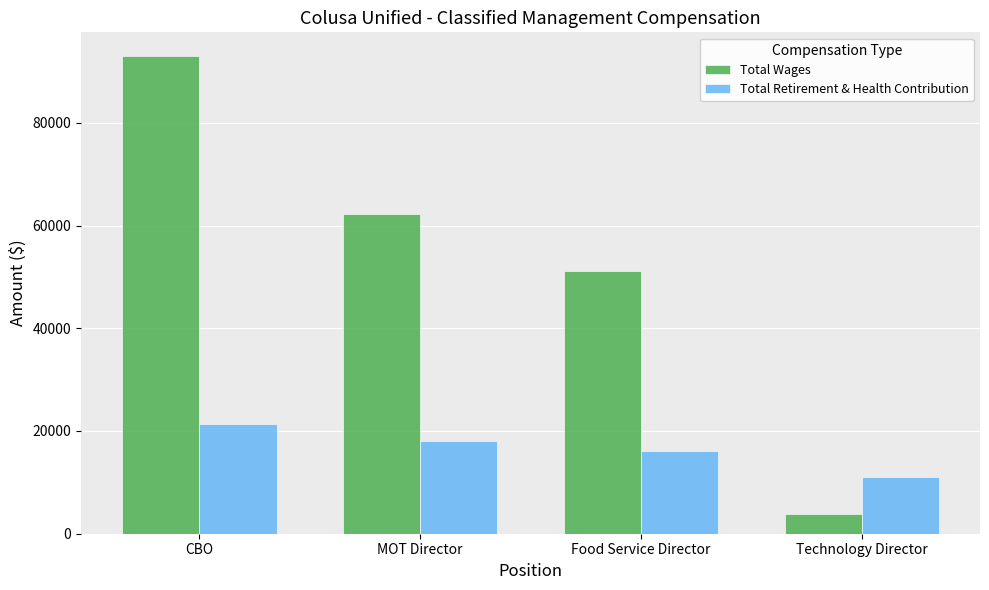

The value of Total Wages at MOT Director is 62280. True or false?

True